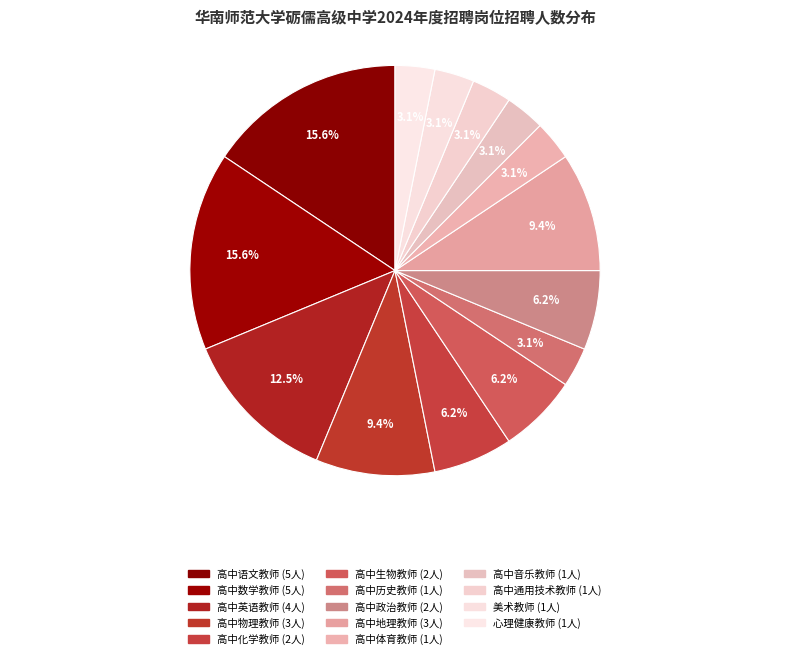

Is it true that 美术教师 is 15% of the pie?

False